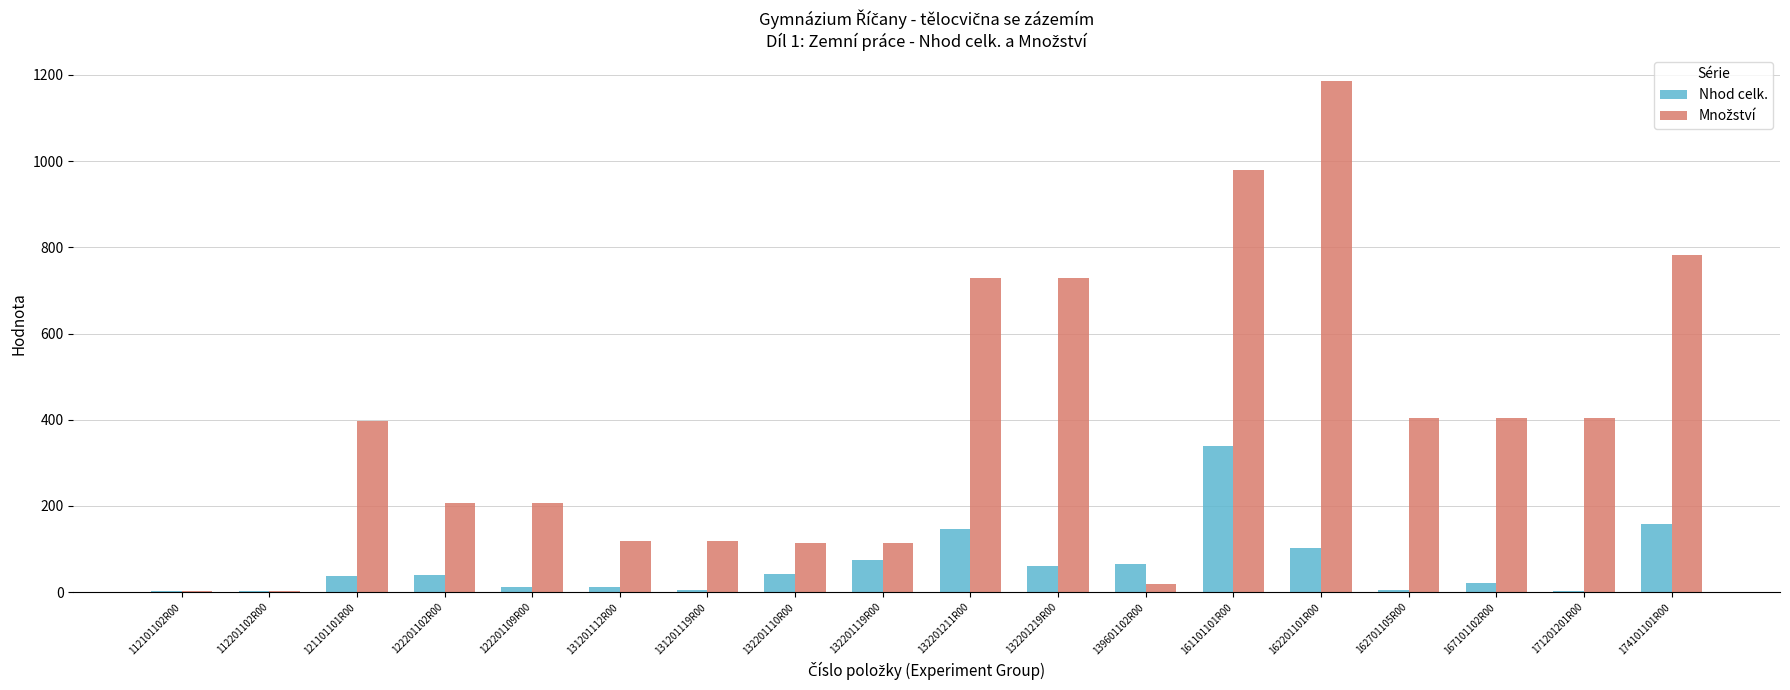

True or false: Nhod celk. has a value of 13.0 at 131201112R00.

True